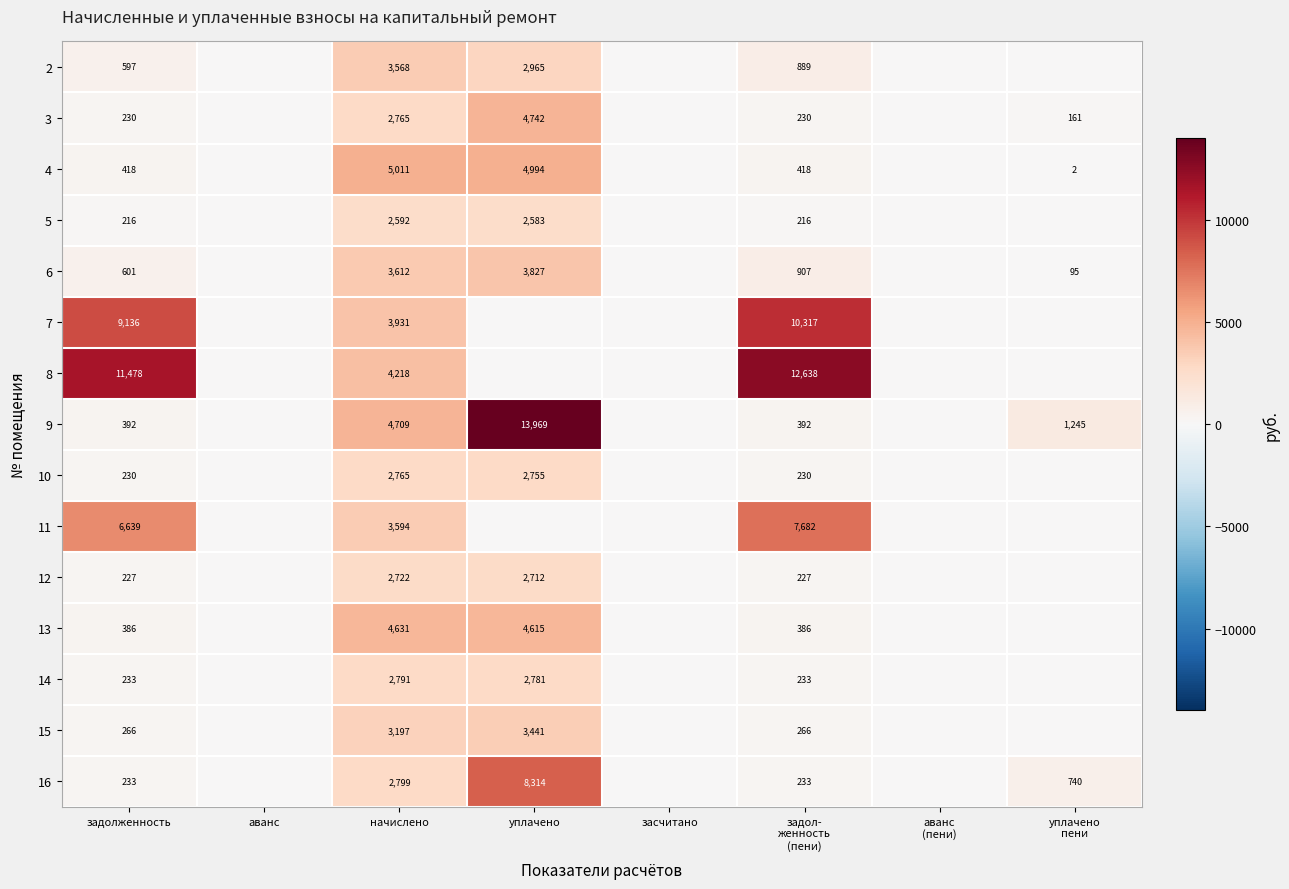

Which category has the lowest value across all series?

аванс